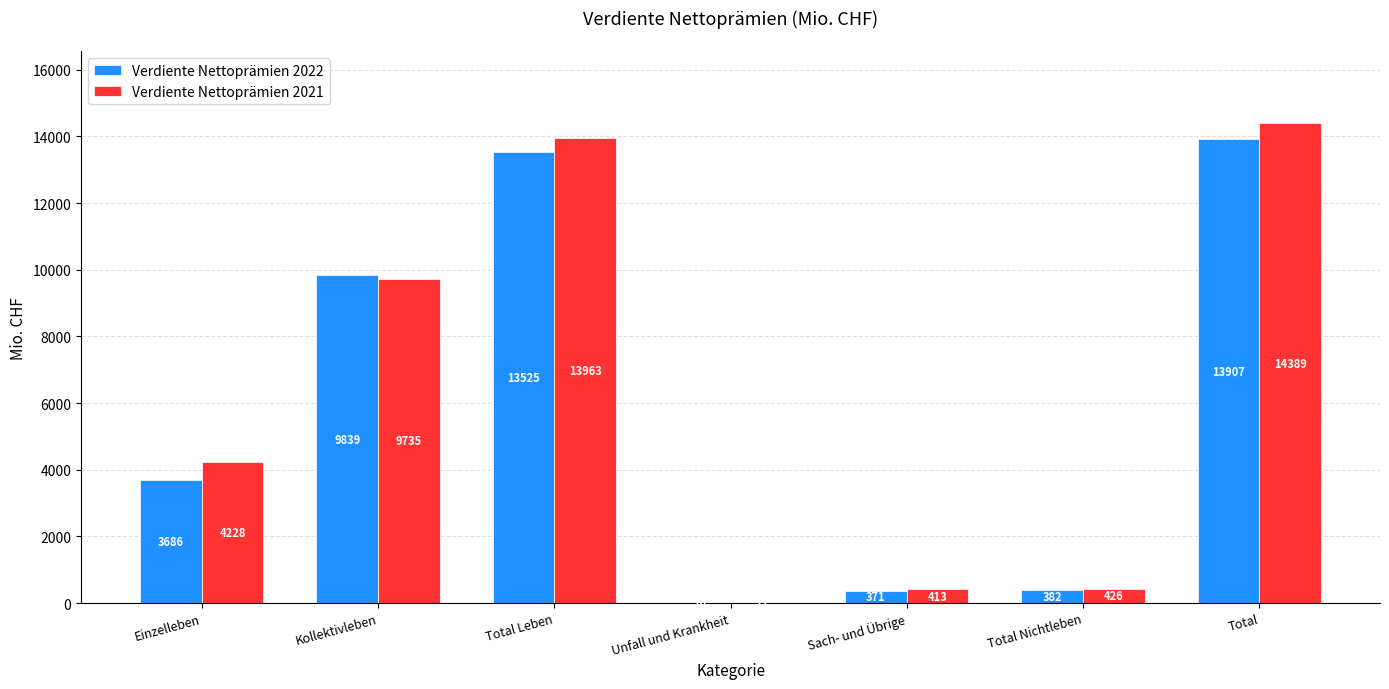

Are the bars grouped side by side (vs. stacked)?

Yes